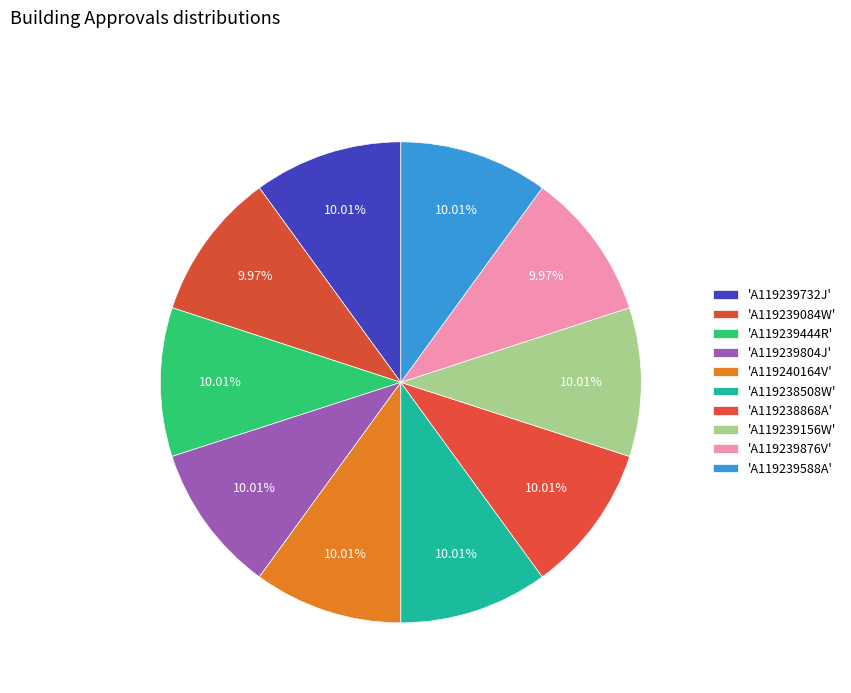

To the nearest percent, what is the average slice percentage?

10%